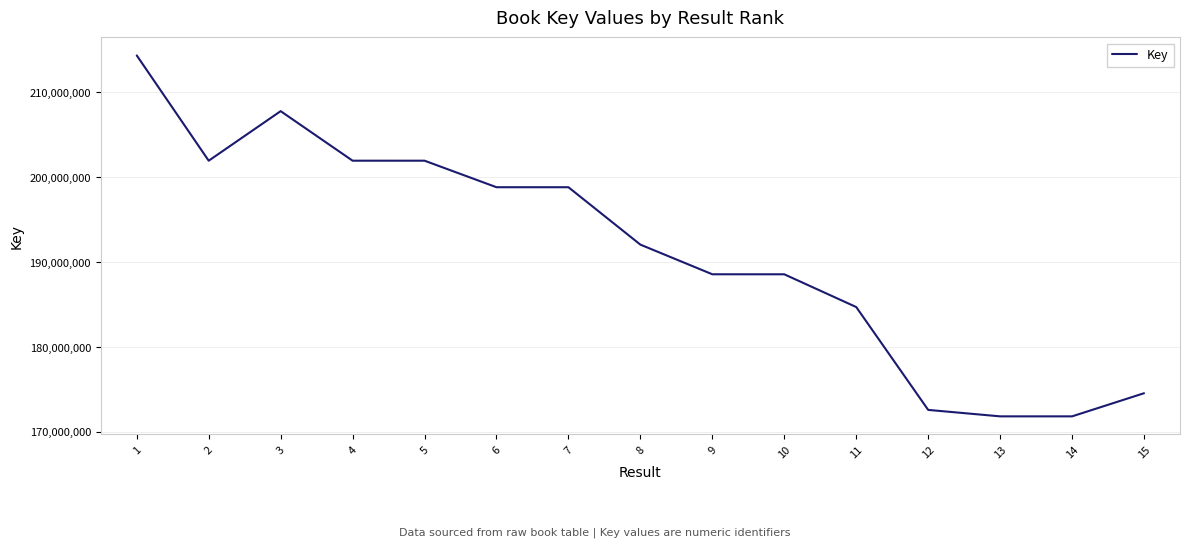

How many lines are shown in the chart?

1